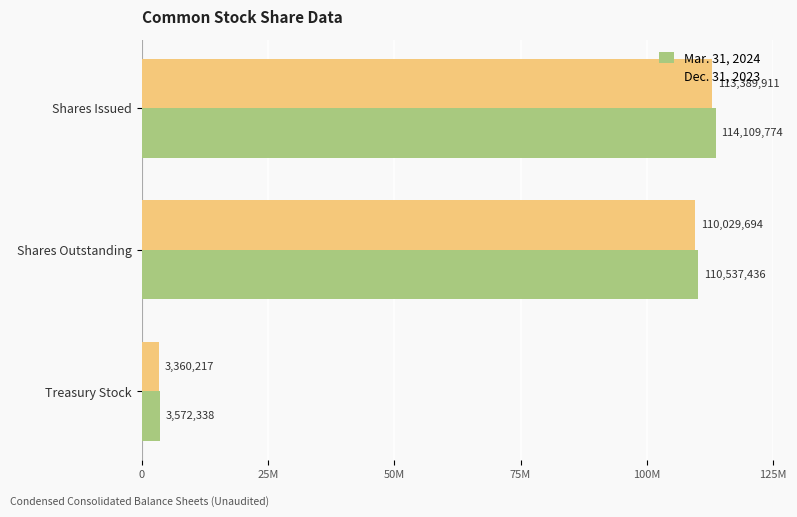

What are all the series names shown in the legend?

Mar. 31, 2024, Dec. 31, 2023